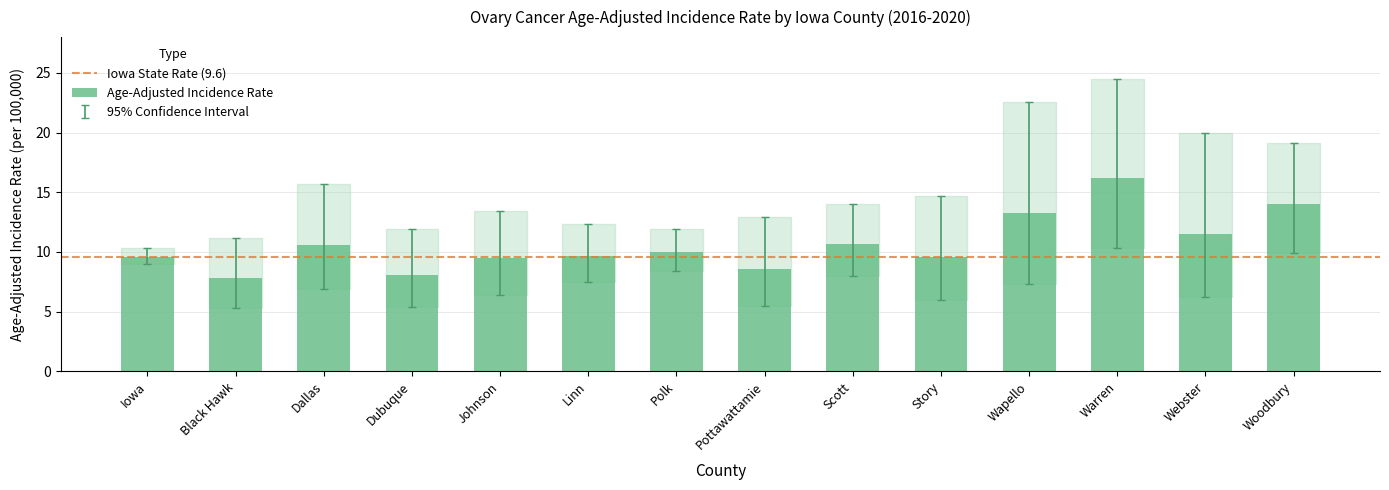

What is the change in value from Black Hawk to Linn?

+1.9